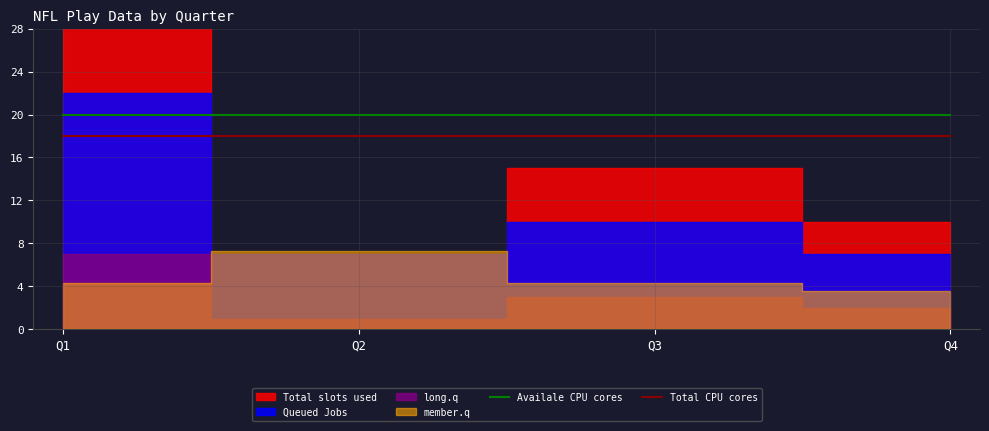

True or false: Total CPU cores and Availale CPU cores intersect in this chart.

False